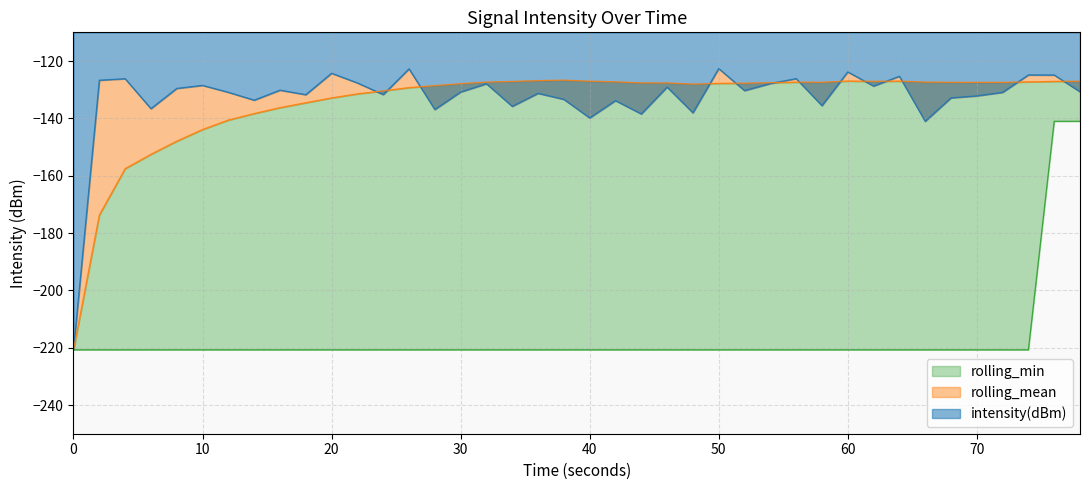

What are all the series names shown in the legend?

intensity(dBm), rolling_mean, rolling_min